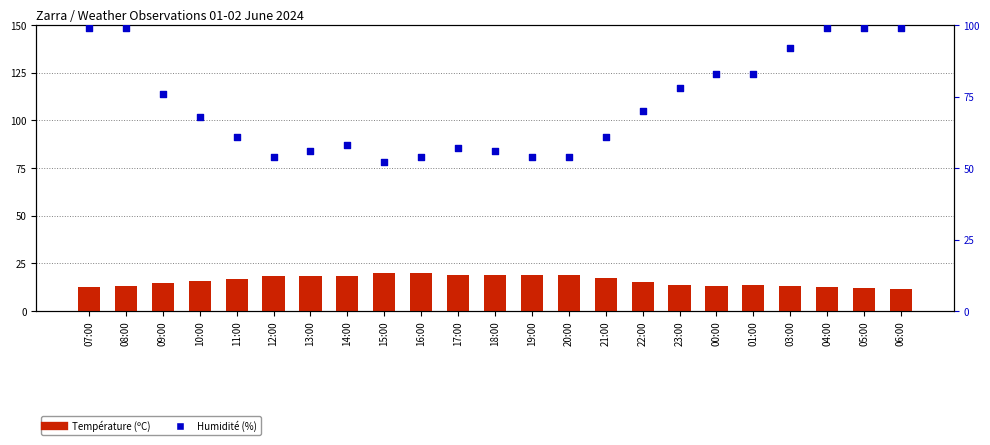

Which series has the widest spread of Y values?

Humidité (%)